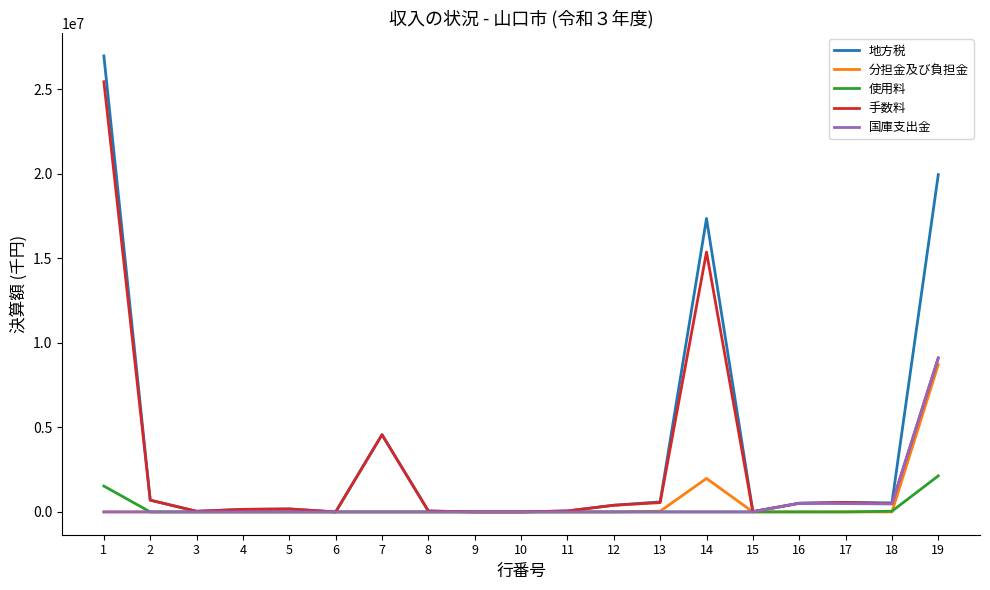

What is the greatest value displayed?

26973863